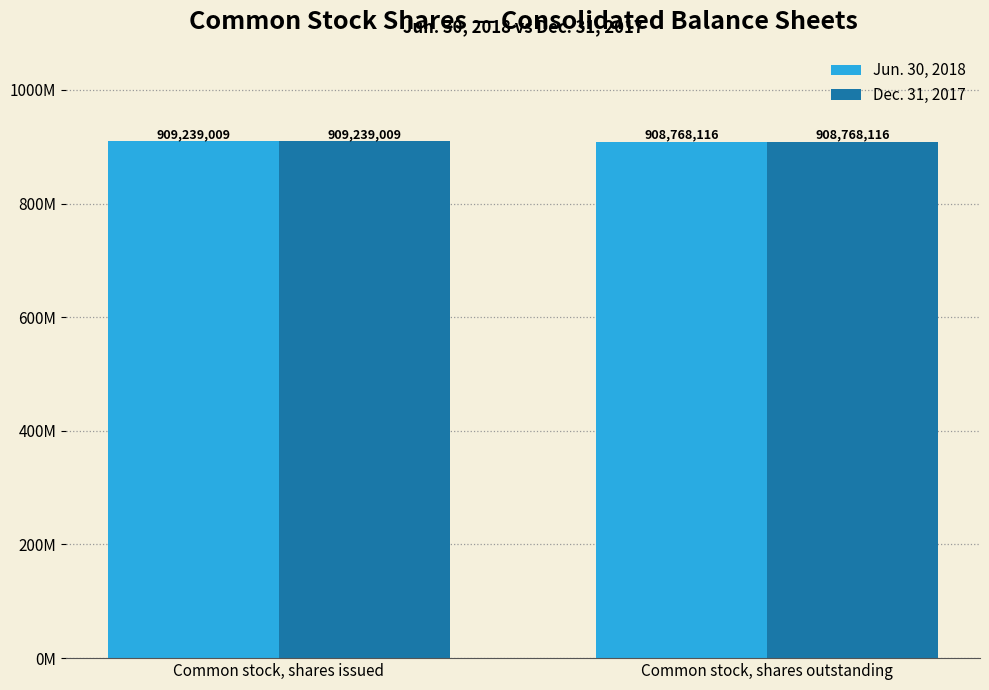

Does the chart contain stacked bars?

No